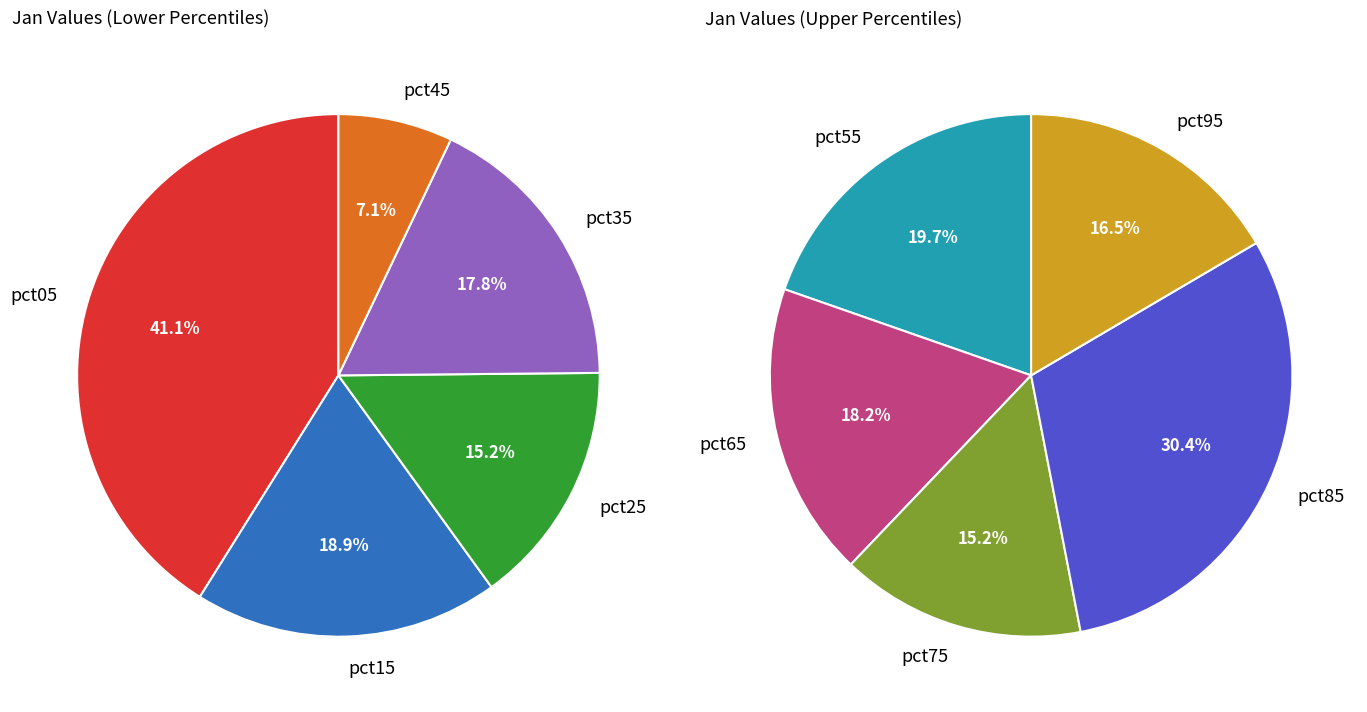

Is there any slice that represents more than half of the pie?

No